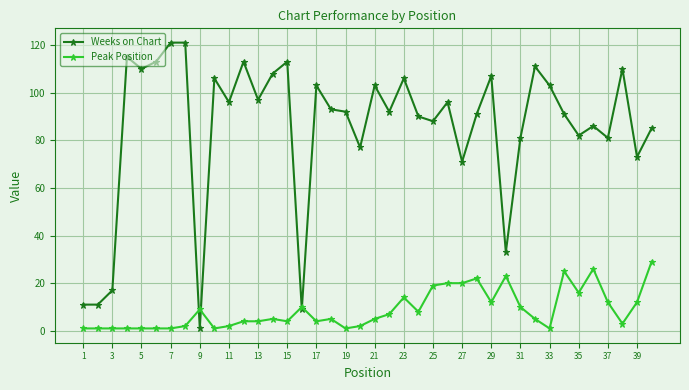

What is the lowest value of the Weeks on Chart series?

1